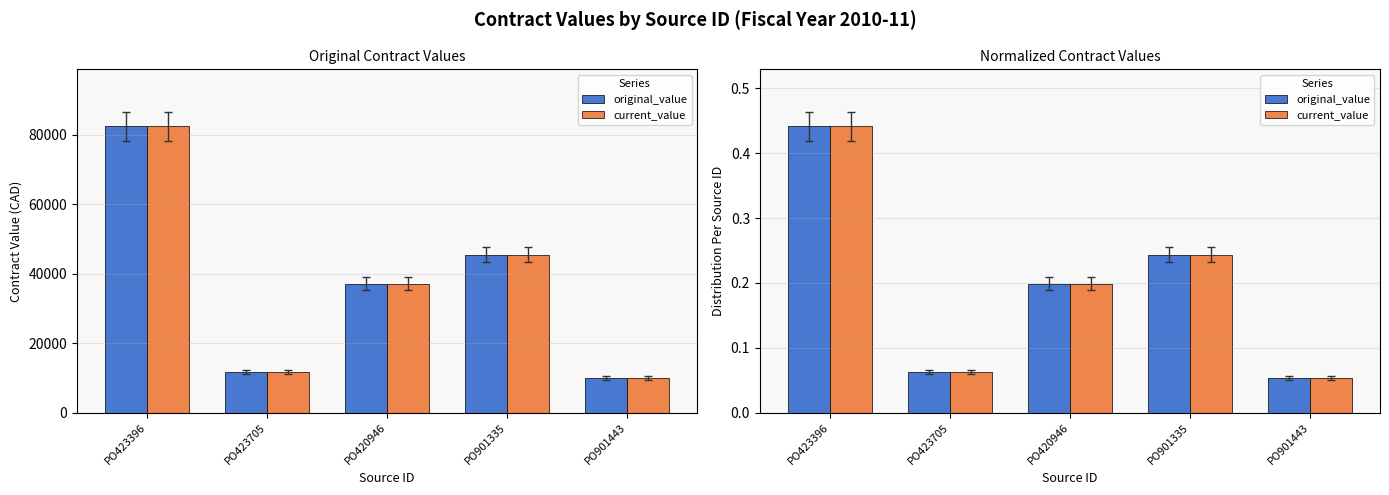

What is the label of the 2nd bar from the right?

PO901335